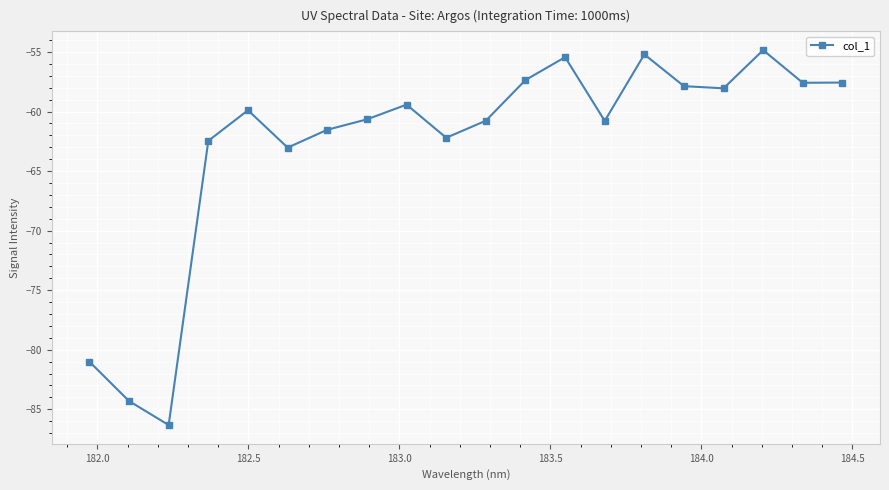

What is the value of the 3rd point from the left?

-86.3